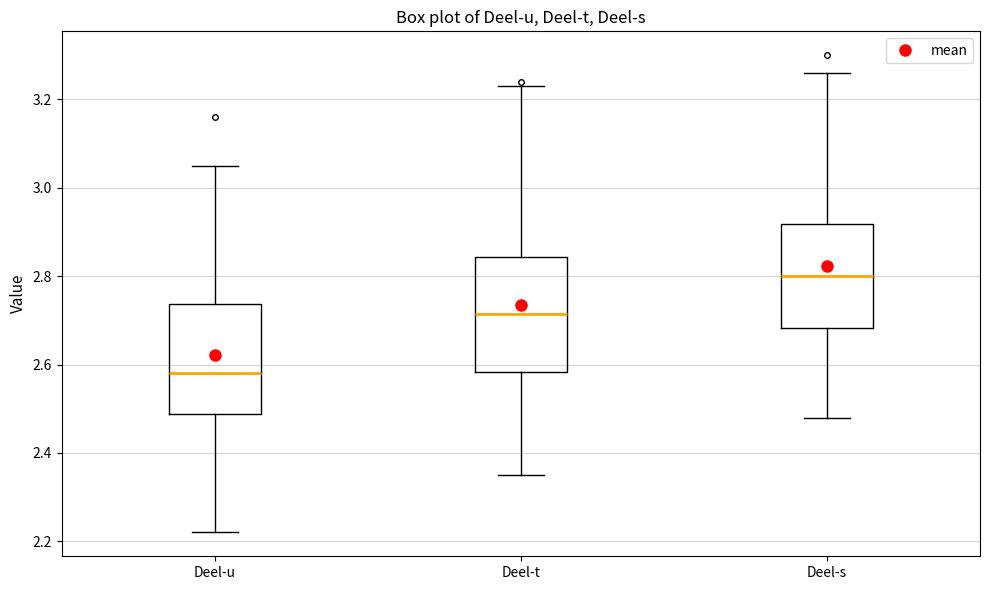

Reading left to right, read every box against the y-axis: the position of its median line, the range the box covers, and the ends of its whiskers. The values are not printed on the chart, so give them approximately, as read against the axis.

Deel-u: median 2.58, box 2.48 to 2.74, whiskers 2.22 to 3.06
Deel-t: median 2.72, box 2.58 to 2.84, whiskers 2.36 to 3.24
Deel-s: median 2.80, box 2.68 to 2.92, whiskers 2.48 to 3.26